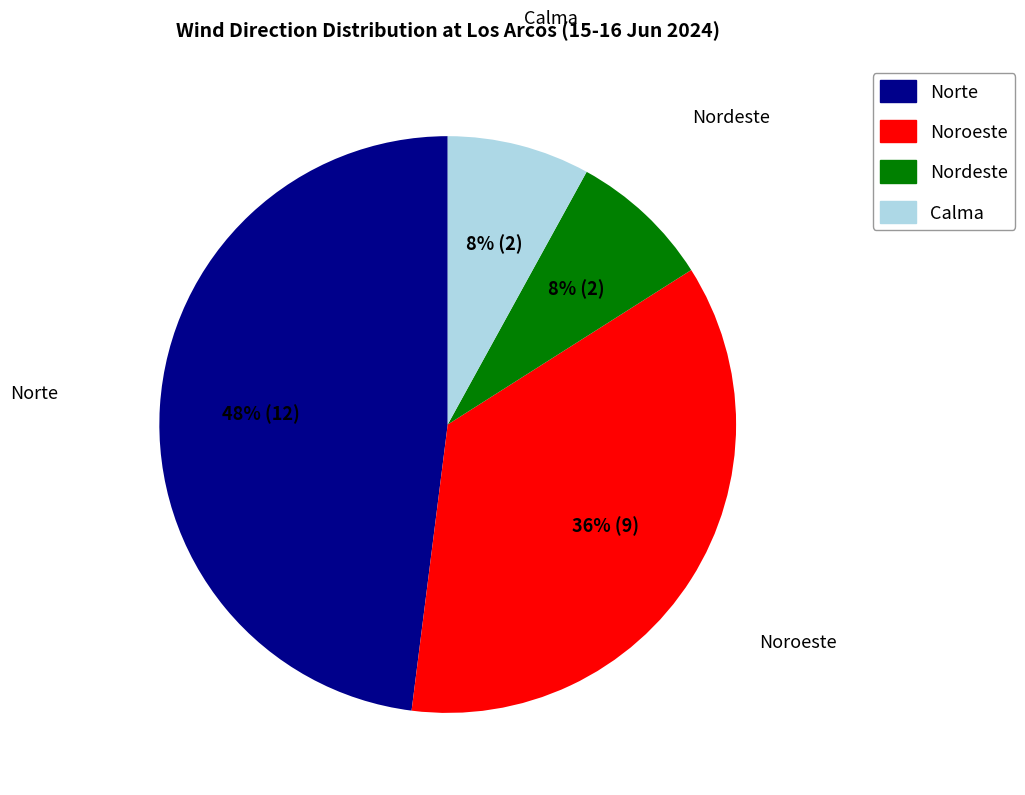

To the nearest percent, what portion does Norte represent?

48%